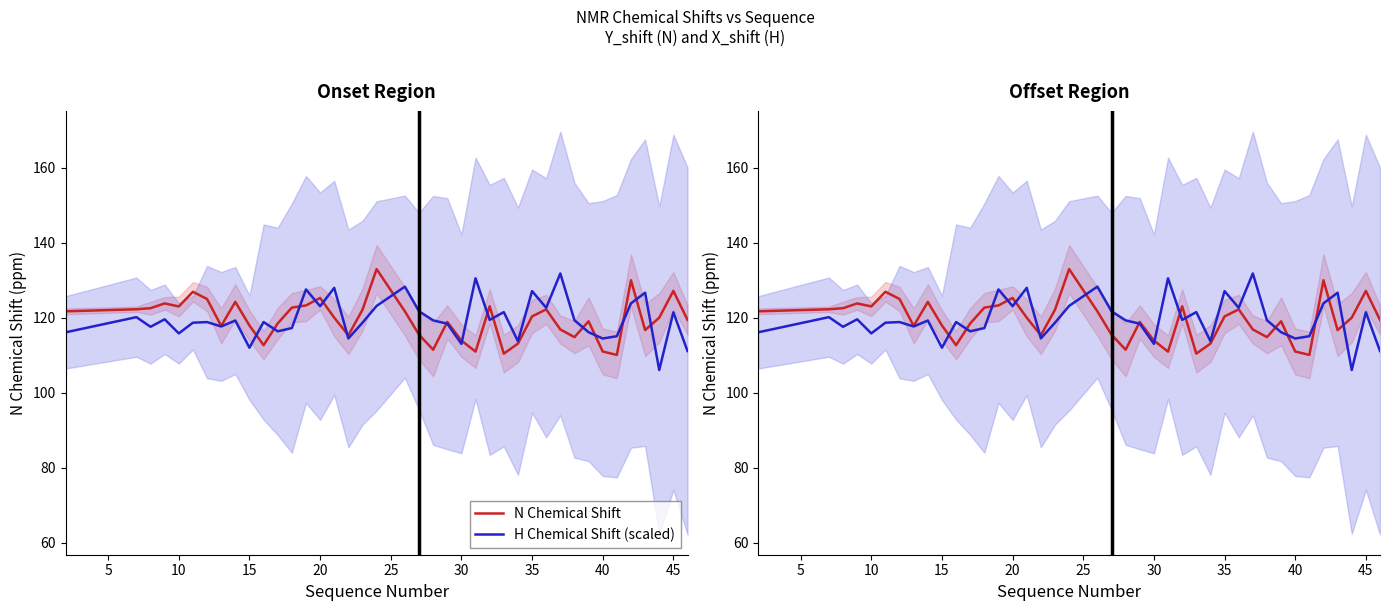

What are all the series names shown in the legend?

N Chemical Shift, H Chemical Shift (scaled)